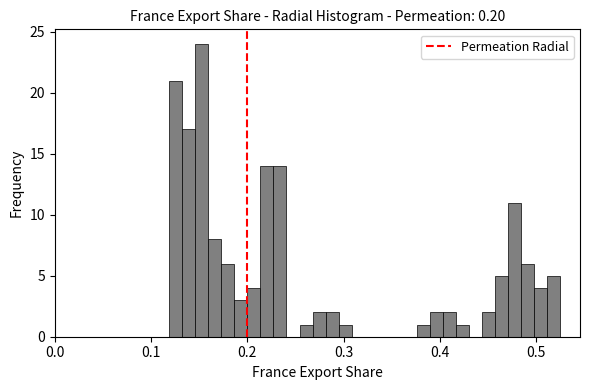

Read against the x-axis, roughly where is the centre of the tallest bar?

0.15